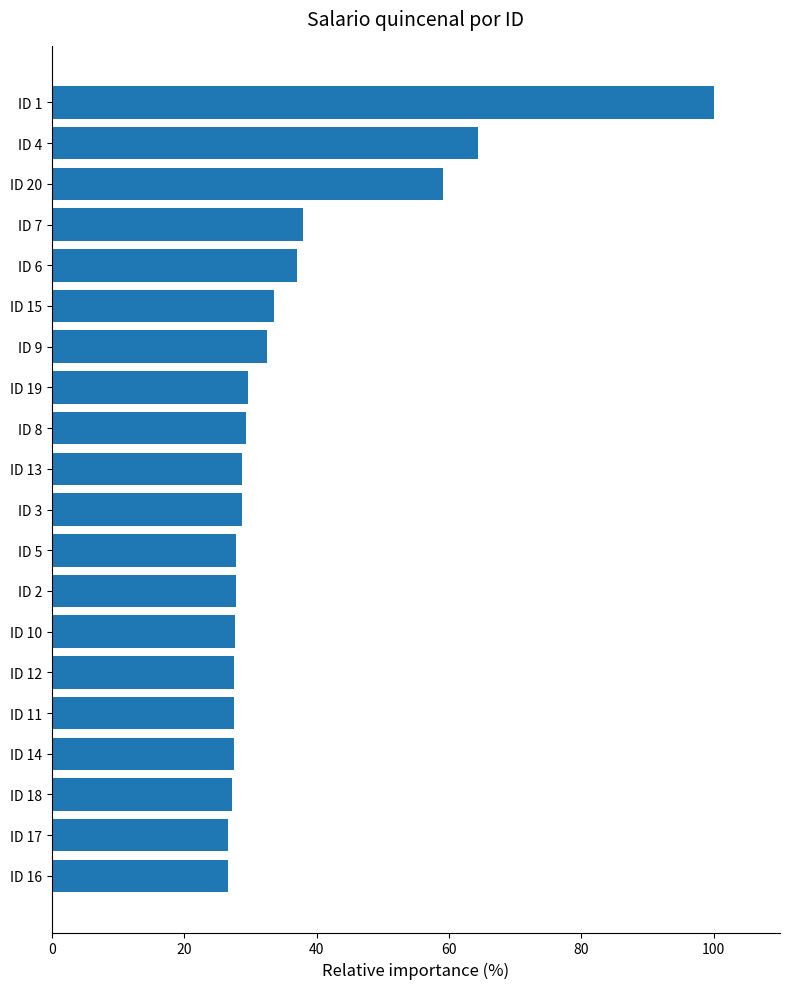

Count the number of data series in this chart.

1